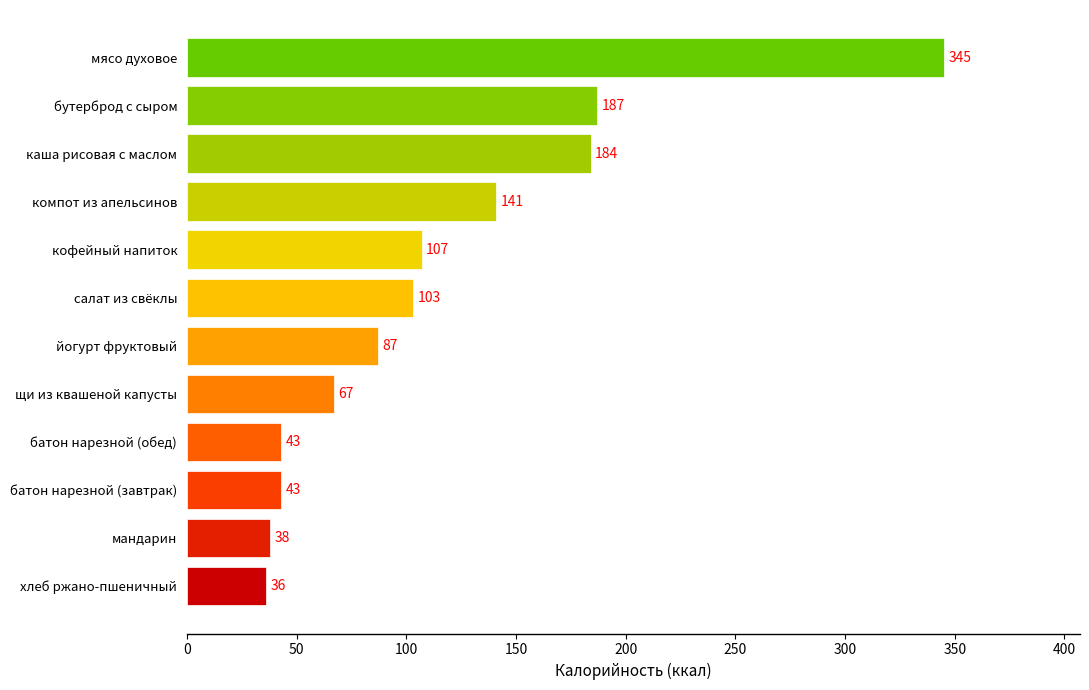

Reading bottom to top, list all the values displayed in this chart.

хлеб ржано-пшеничный=36	мандарин=38	батон нарезной (завтрак)=43	батон нарезной (обед)=43	щи из квашеной капусты=67	йогурт фруктовый=87	салат из свёклы=103	кофейный напиток=107	компот из апельсинов=141	каша рисовая с маслом=184	бутерброд с сыром=187	мясо духовое=345